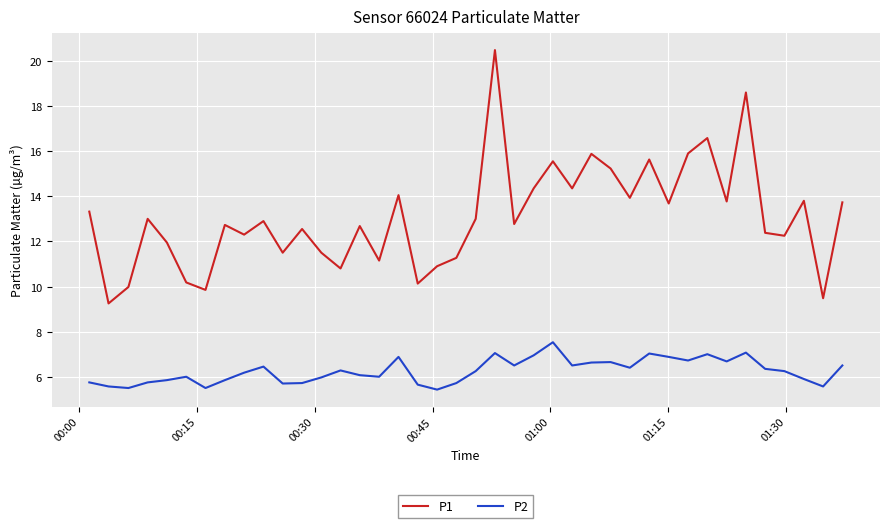

What is the difference between the maximum and minimum values in the P1 series?

11.2